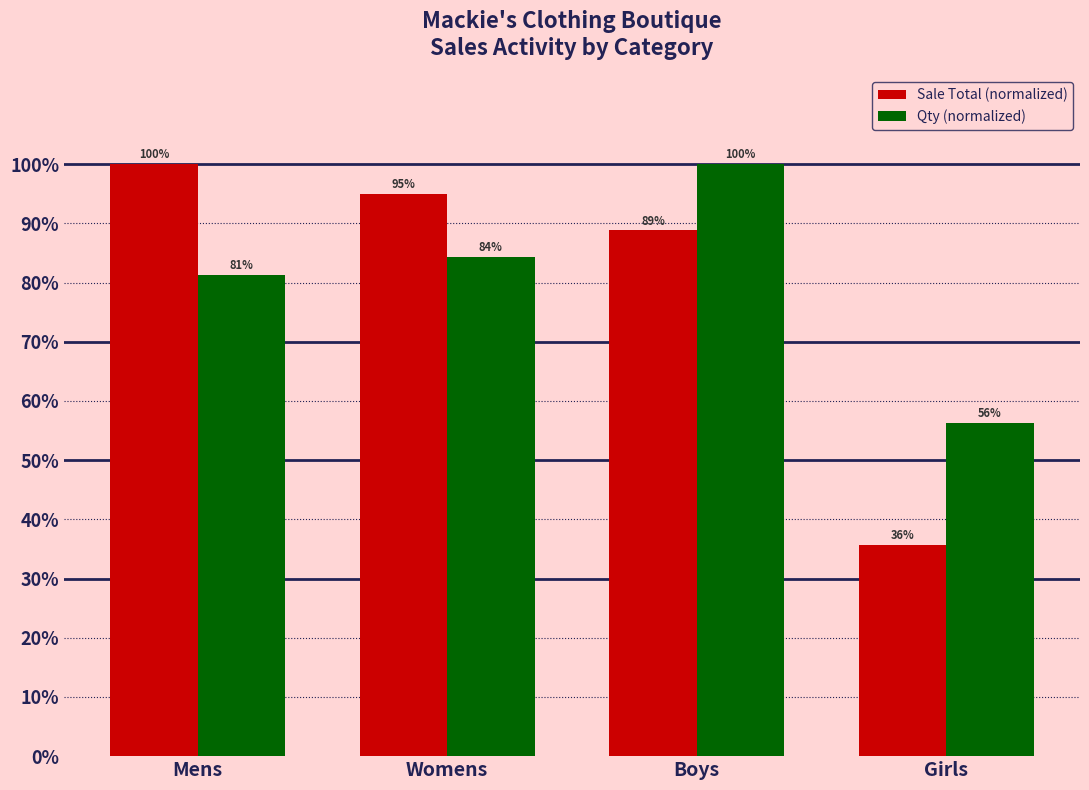

What is the sum of the Qty (normalized) values at Boys and Mens?

1.8